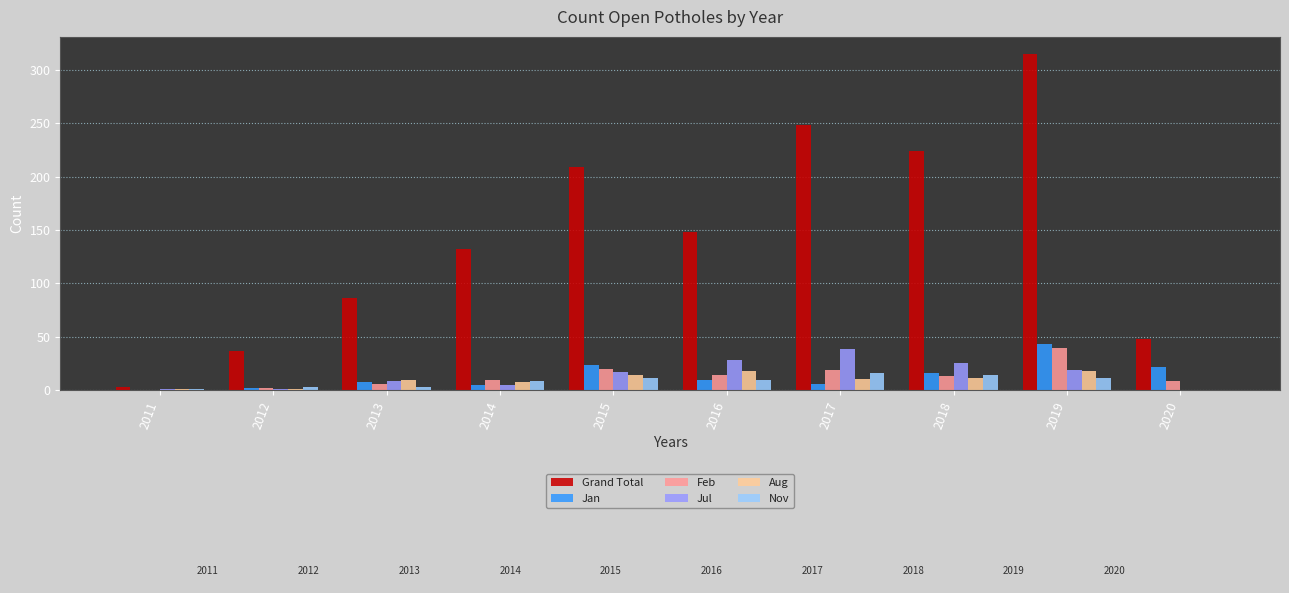

What are all the series names shown in the legend?

Grand Total, Jan, Feb, Jul, Aug, Nov